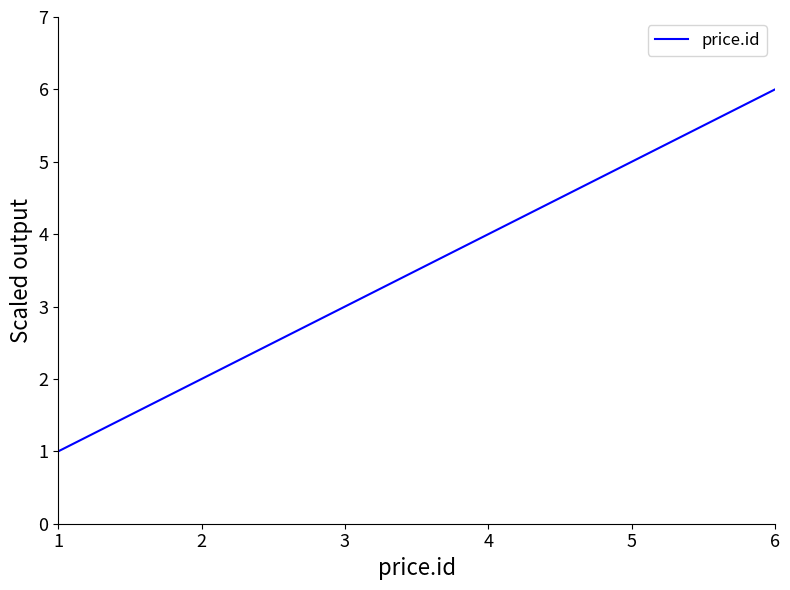

True or false: the data shows 4 at 4.

True